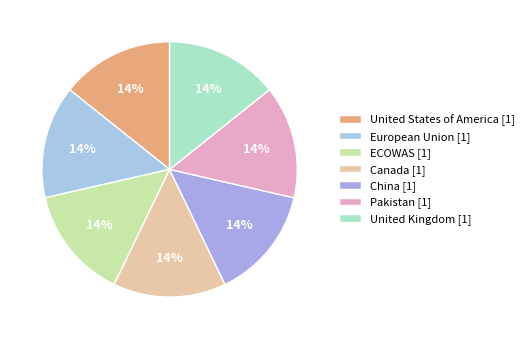

Which slice is the smallest?

United States of America